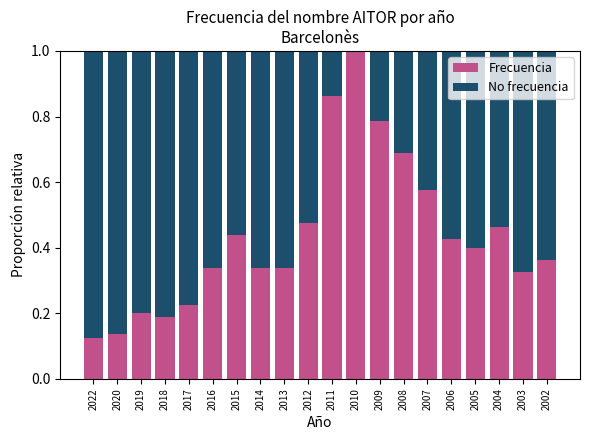

How many data points does each series have?

20